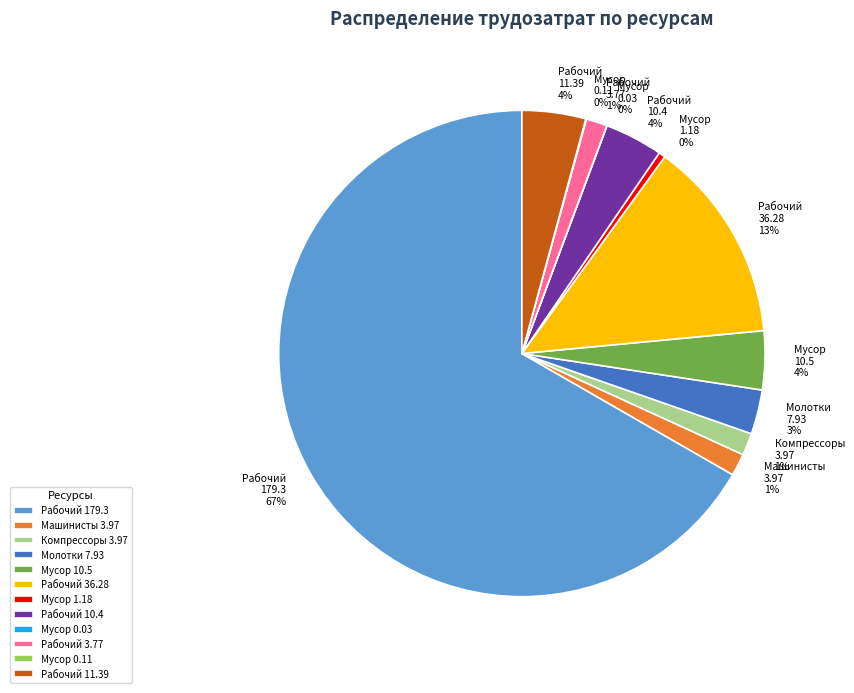

True or false: Рабочий 10.4 accounts for 4% of the total.

True